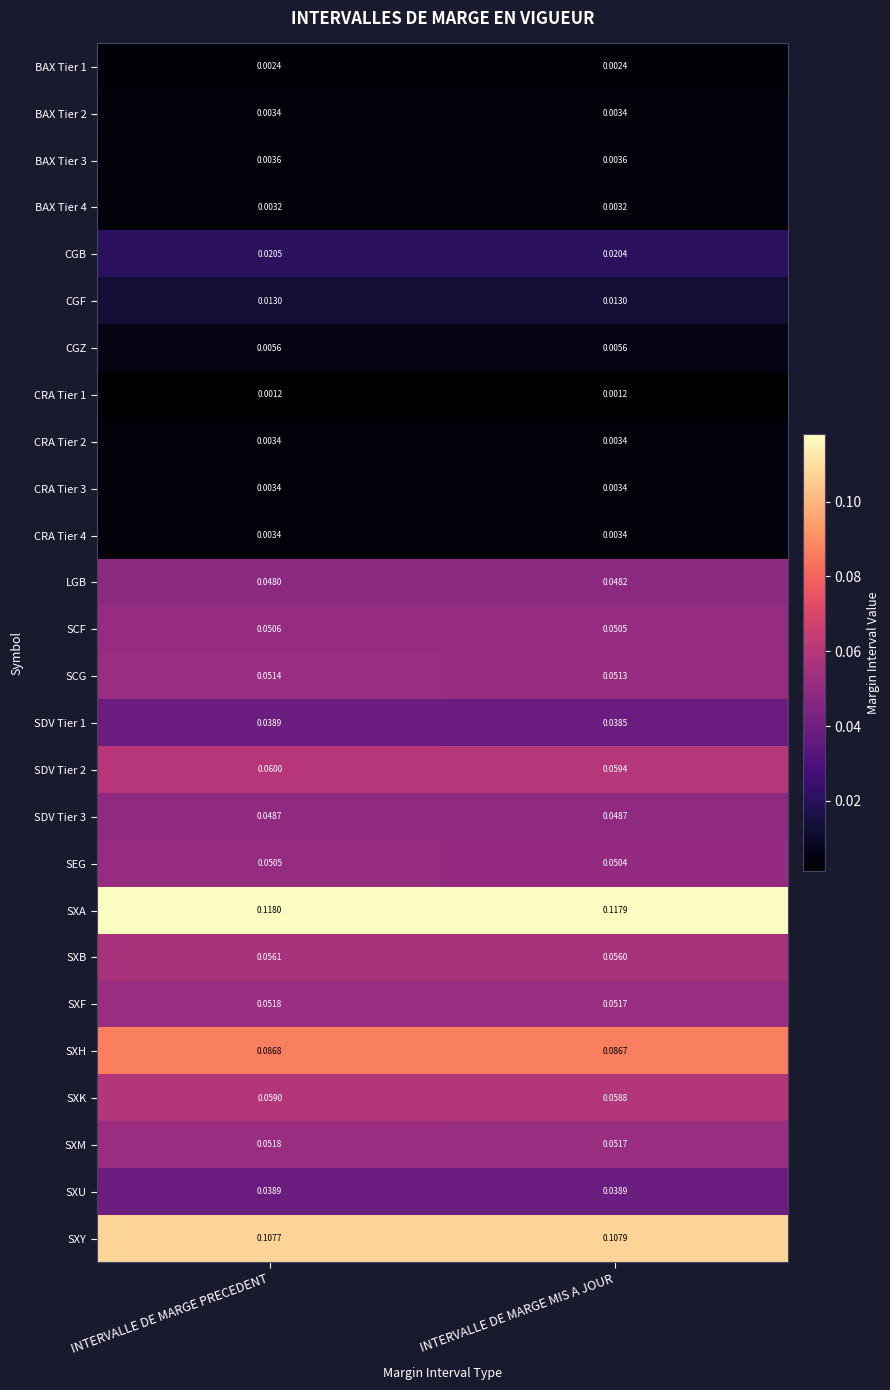

At which label does SXB reach its minimum?

INTERVALLE DE MARGE MIS A JOUR